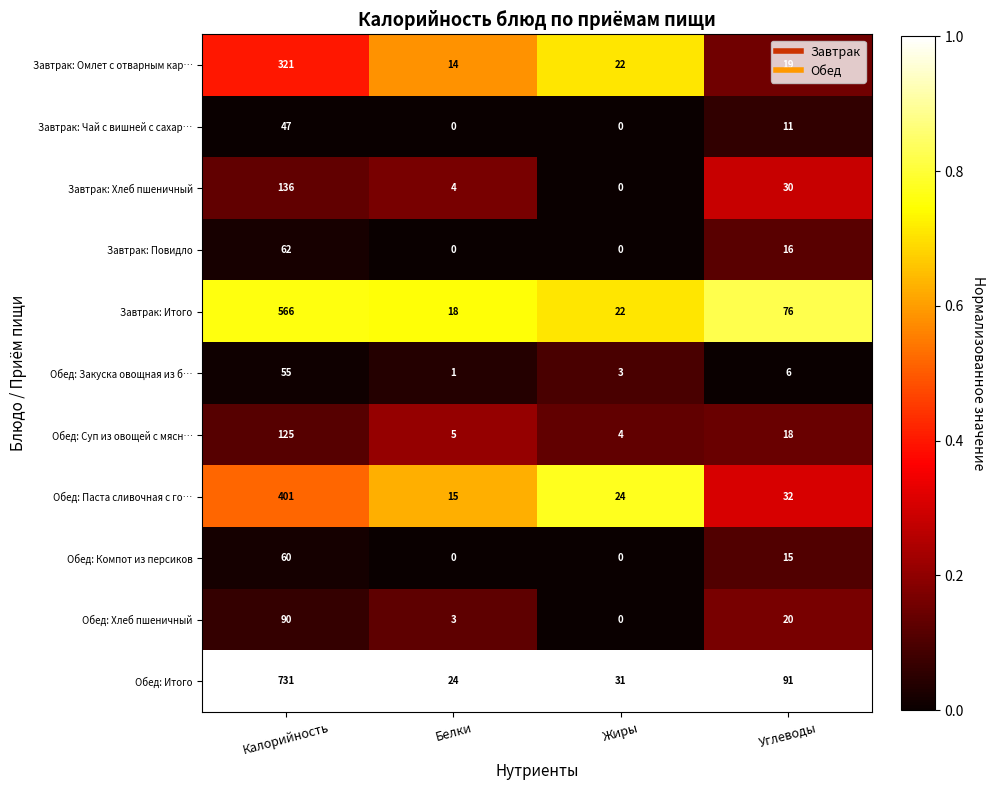

What is the minimum value for Обед: Суп из овощей с мясн…?

4